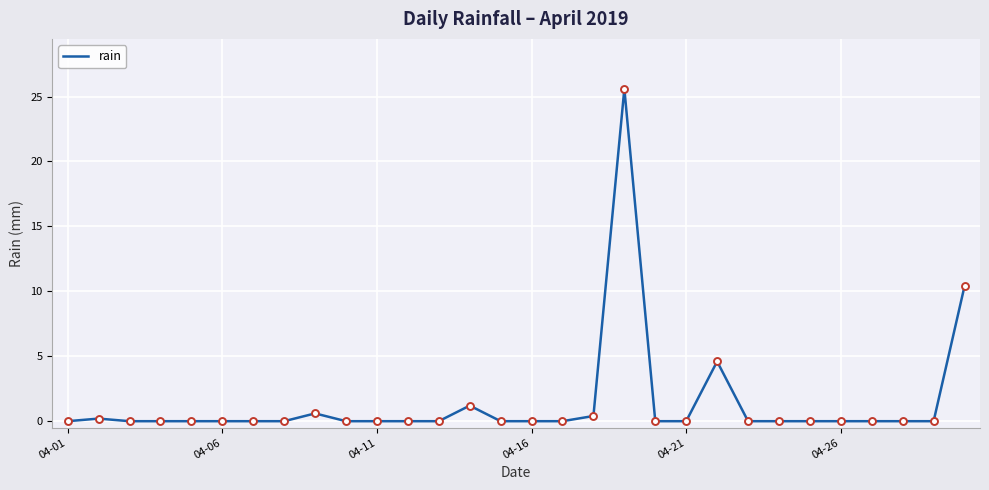

What is the difference between the maximum and minimum values?

25.6